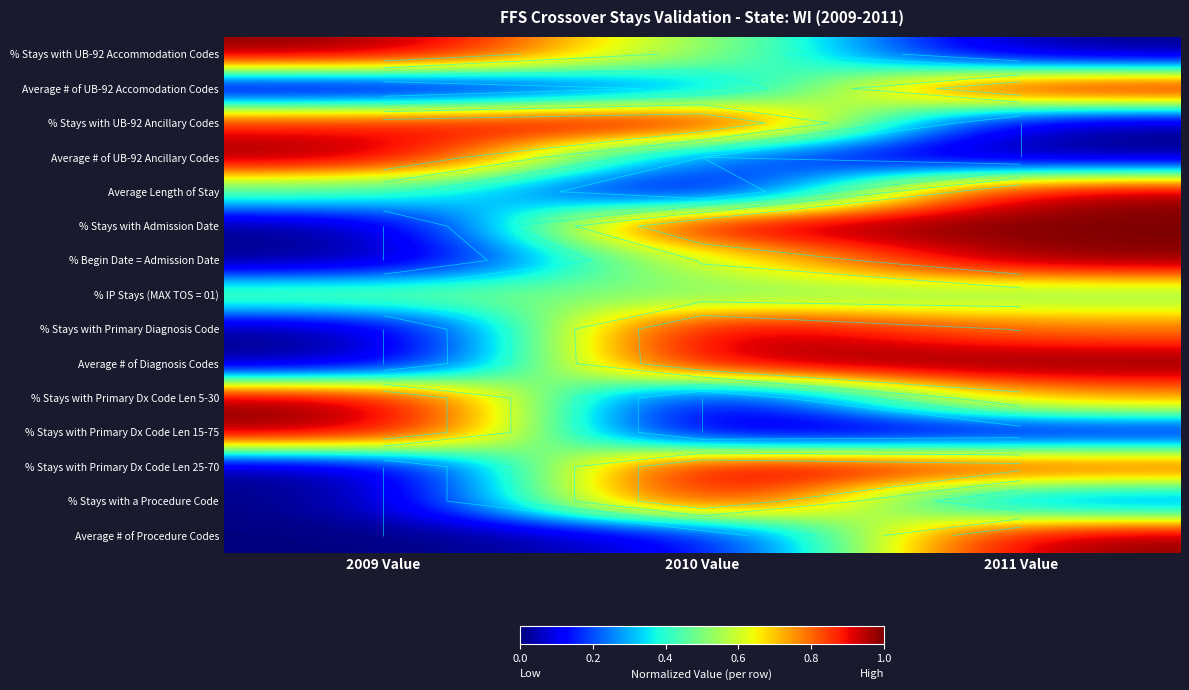

What is the difference between the highest and lowest values at 2010 Value?

1.0